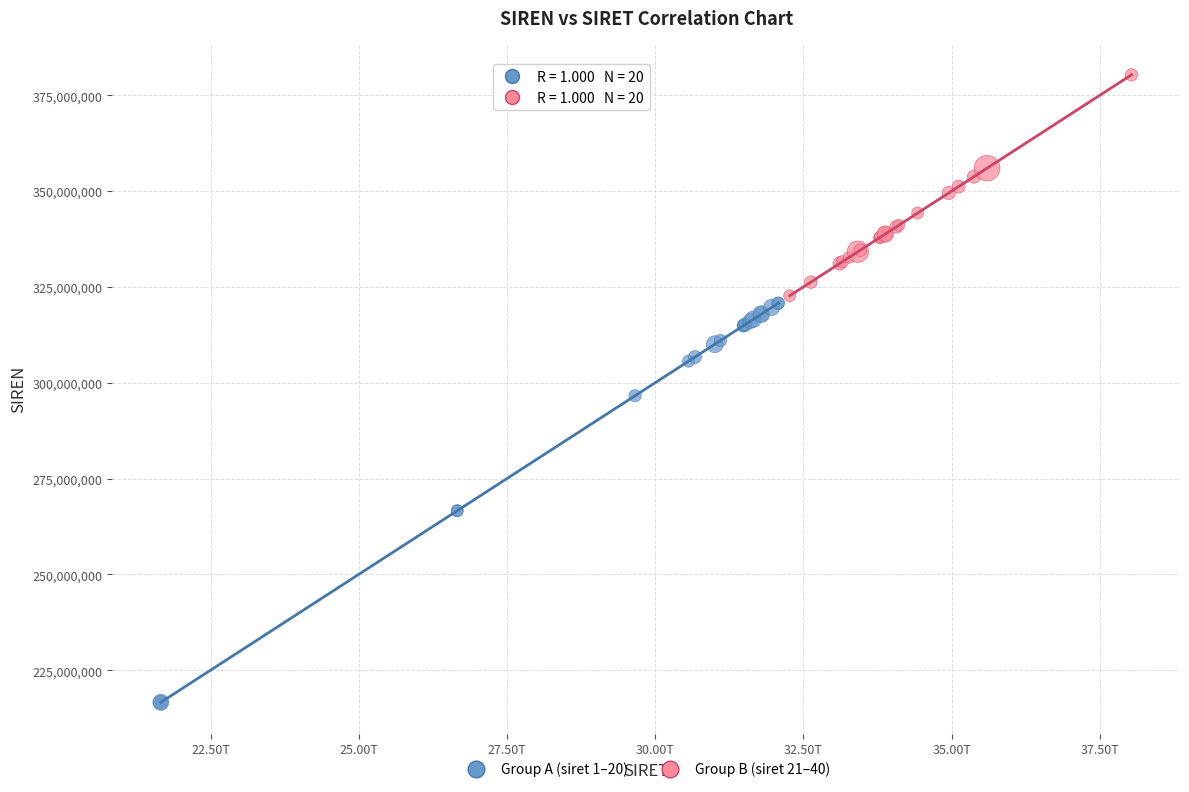

Which series has the widest spread of Y values?

Group A (siret 1–20)